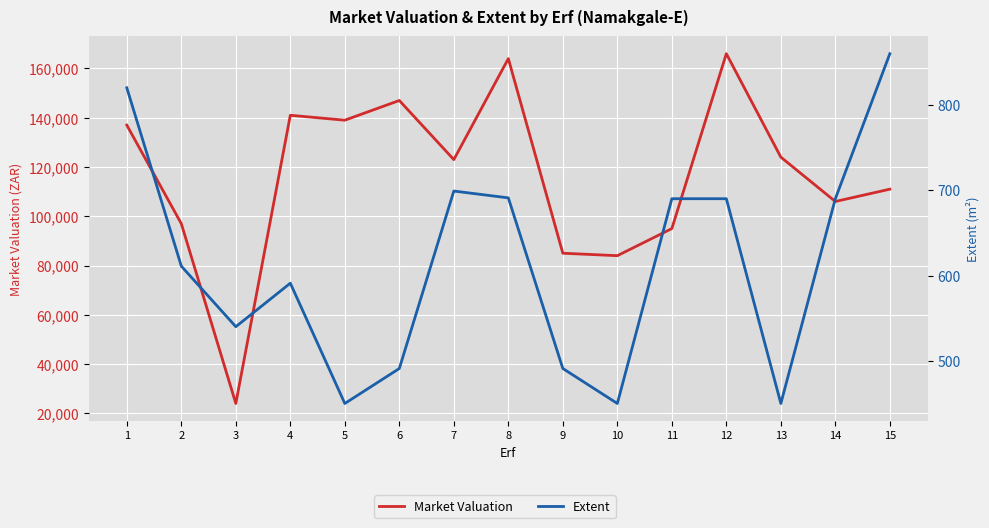

What value does the Extent series have at 8, to the nearest 5?

690